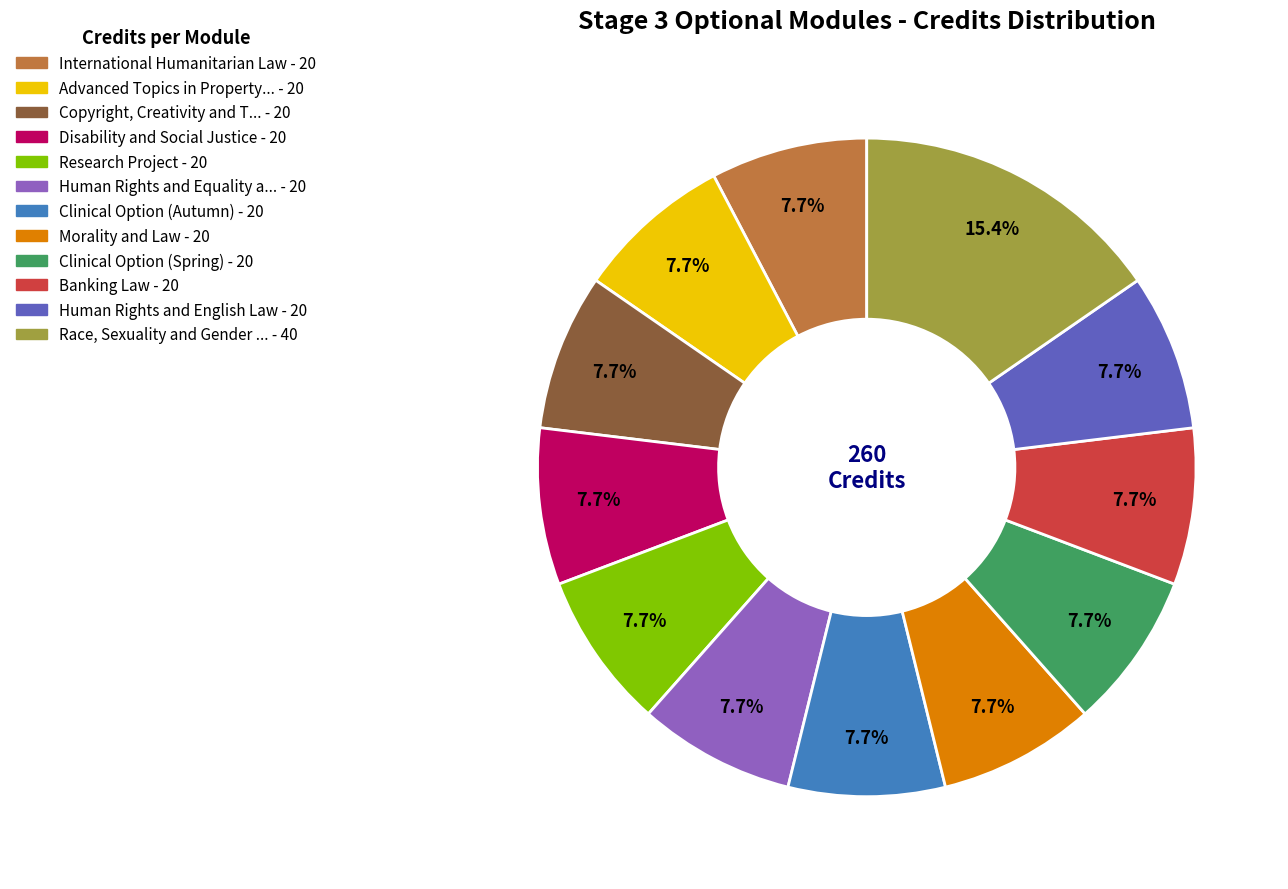

How many slices are in this pie chart?

12